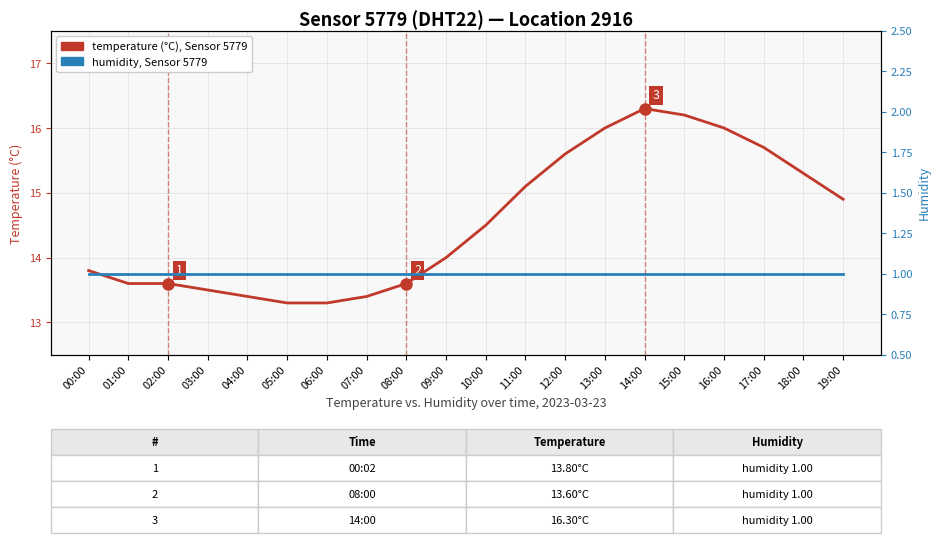

What is the value of the temperature (°C) point at the 10th from the left?

14.0